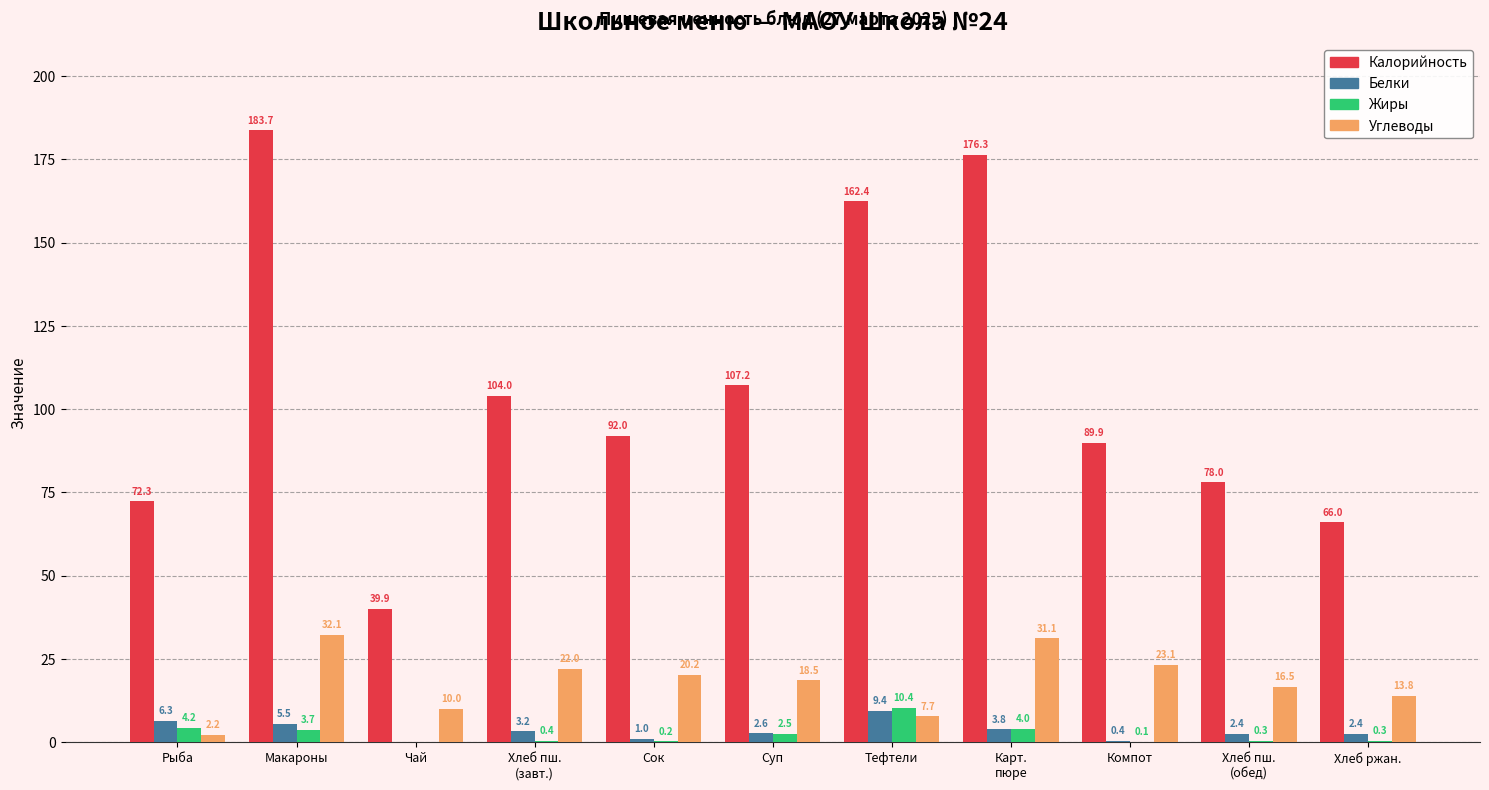

What is the maximum value for Жиры?

10.4